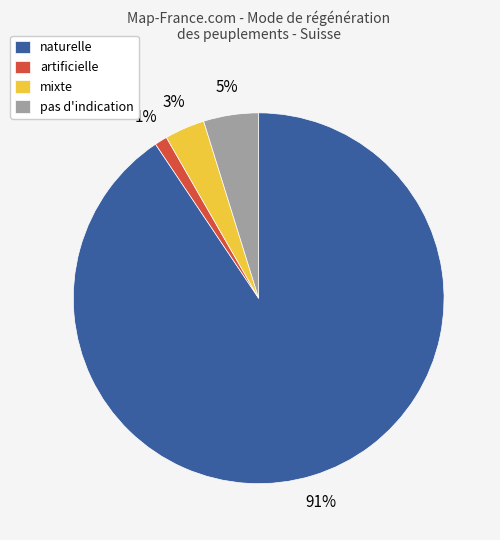

Is there any slice that represents more than half of the pie?

Yes